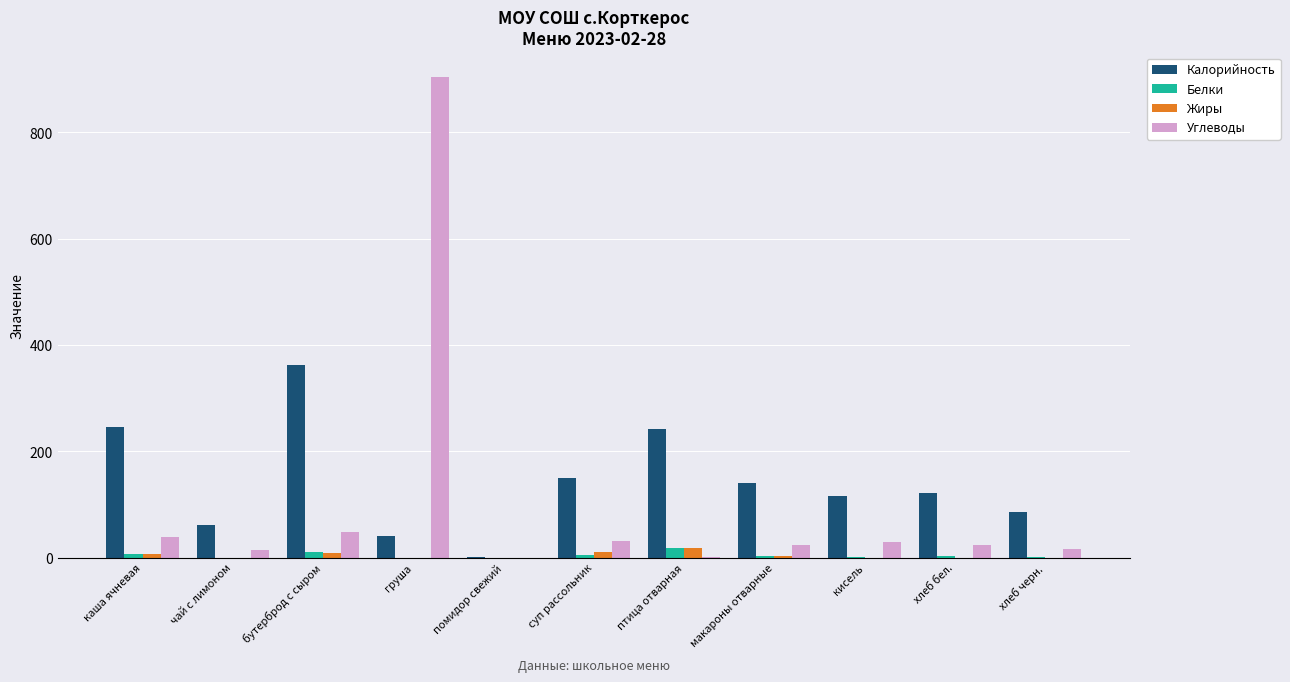

Which series changed the most between птица отварная and хлеб черн.?

Калорийность